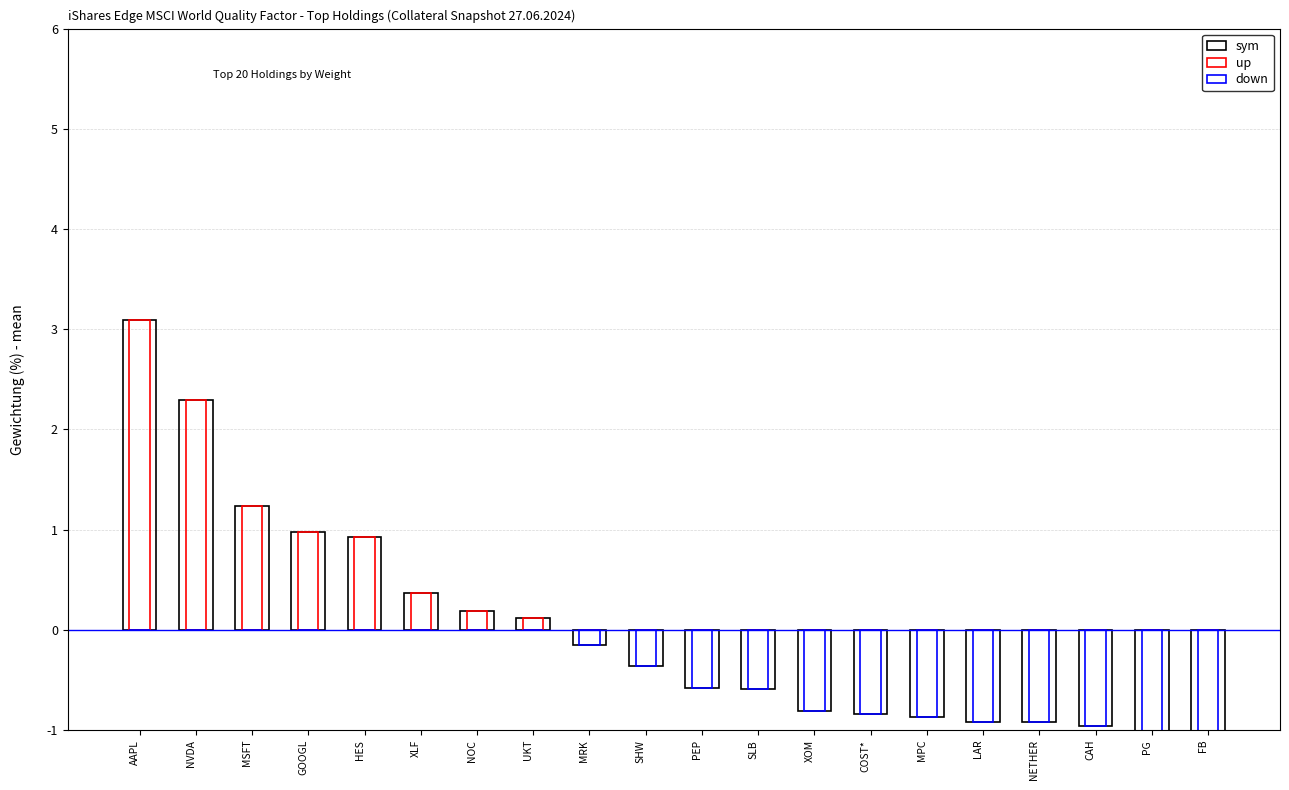

Between AAPL and FB, which is larger?

AAPL